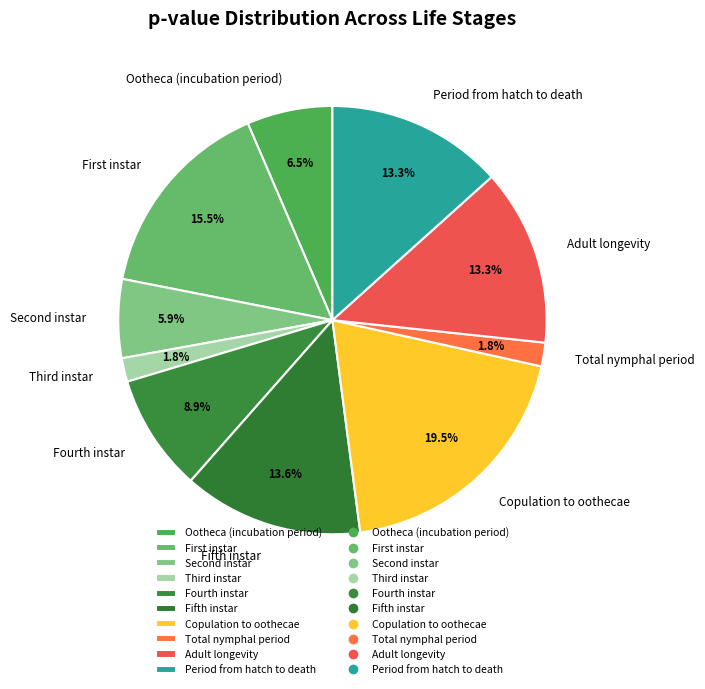

To the nearest percent, what is the average slice percentage?

10%